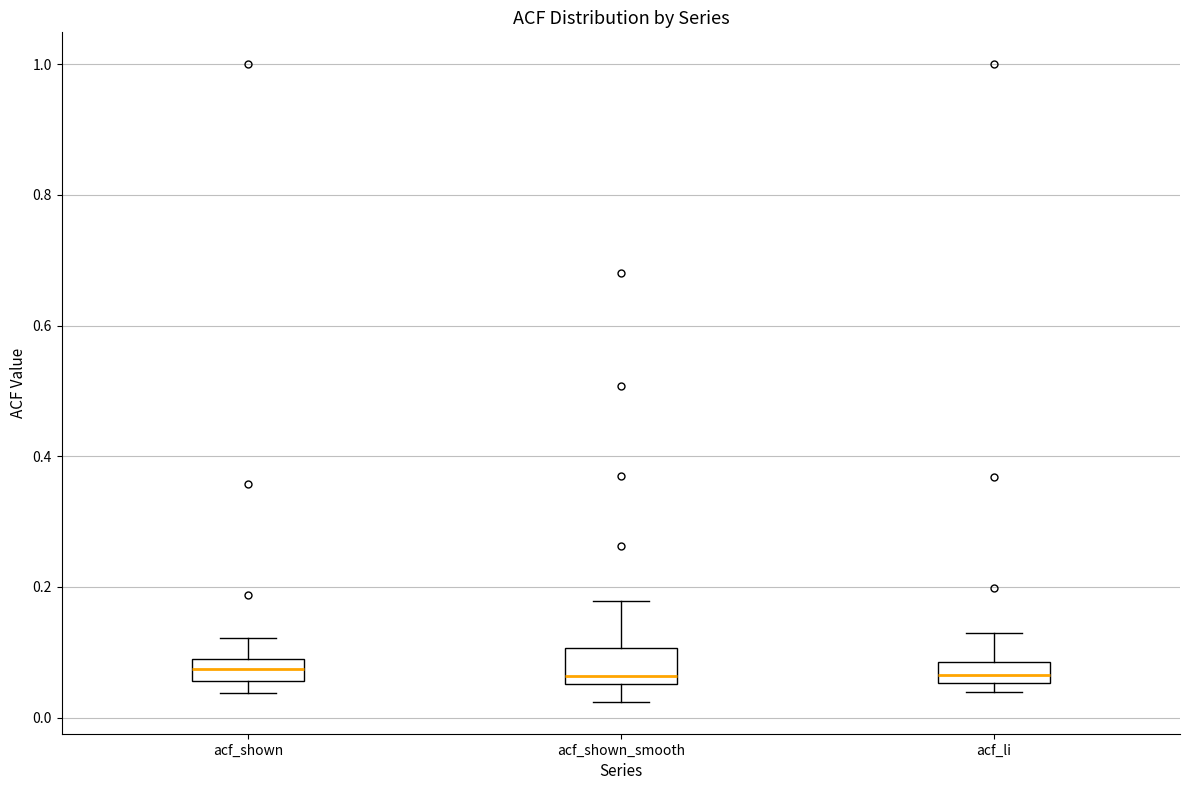

Reading left to right, transcribe this box plot: for each box, give where its median line is, the range the box spans, and where its two whiskers end, as read against the y-axis. The values are not printed on the chart, so give them approximately, as read against the axis.

acf_shown: median 0.08 (inside the box), box 0.06 to 0.08, whiskers 0.04 to 0.12
acf_shown_smooth: median 0.06 (just above the box's lower edge), box 0.06 to 0.10, whiskers 0.02 to 0.18
acf_li: median 0.06 (inside the box), box 0.06 to 0.08, whiskers 0.04 to 0.12